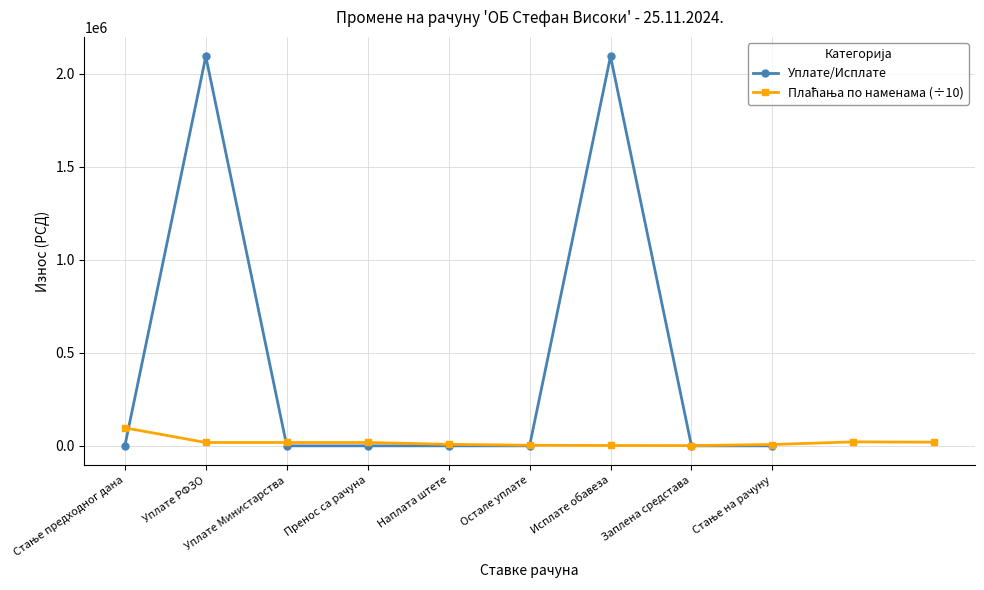

Between Стање на рачуну and Заплена средстава, which is larger?

Стање на рачуну